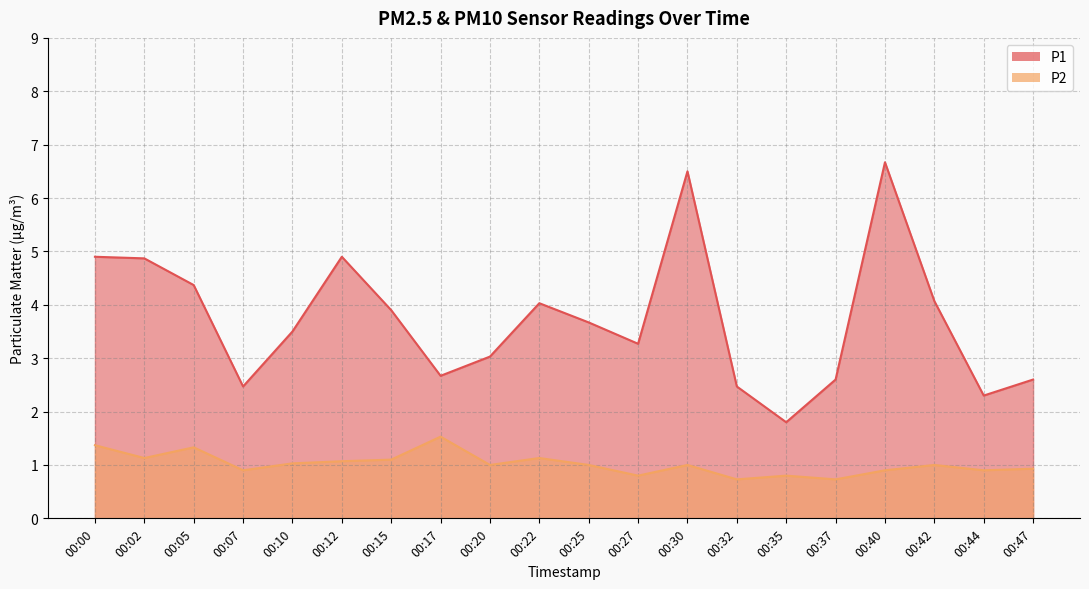

What is the difference between the maximum and second lowest values in the P1 series?

4.4